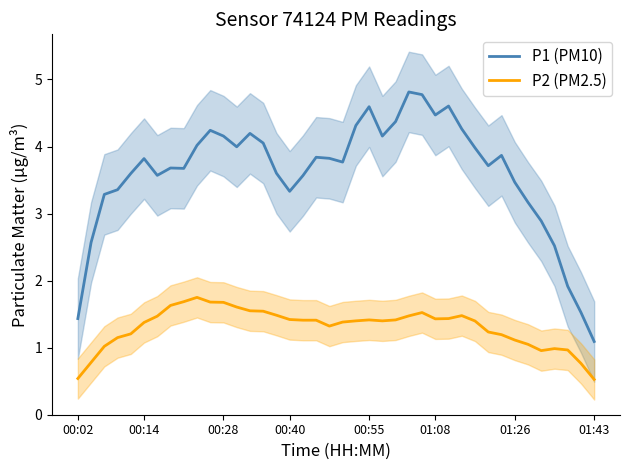

True or false: P1 (PM10) and P2 (PM2.5) cross at least once.

False